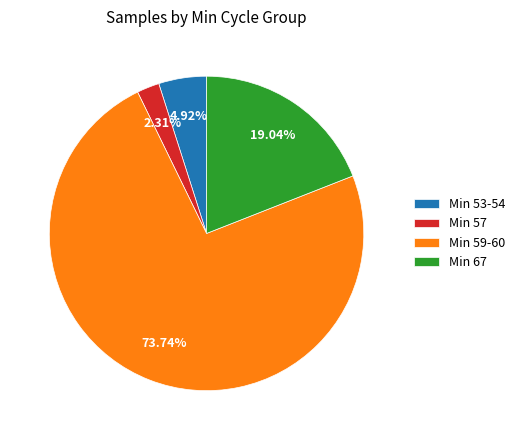

Does Min 59-60 represent more than half of the total?

Yes